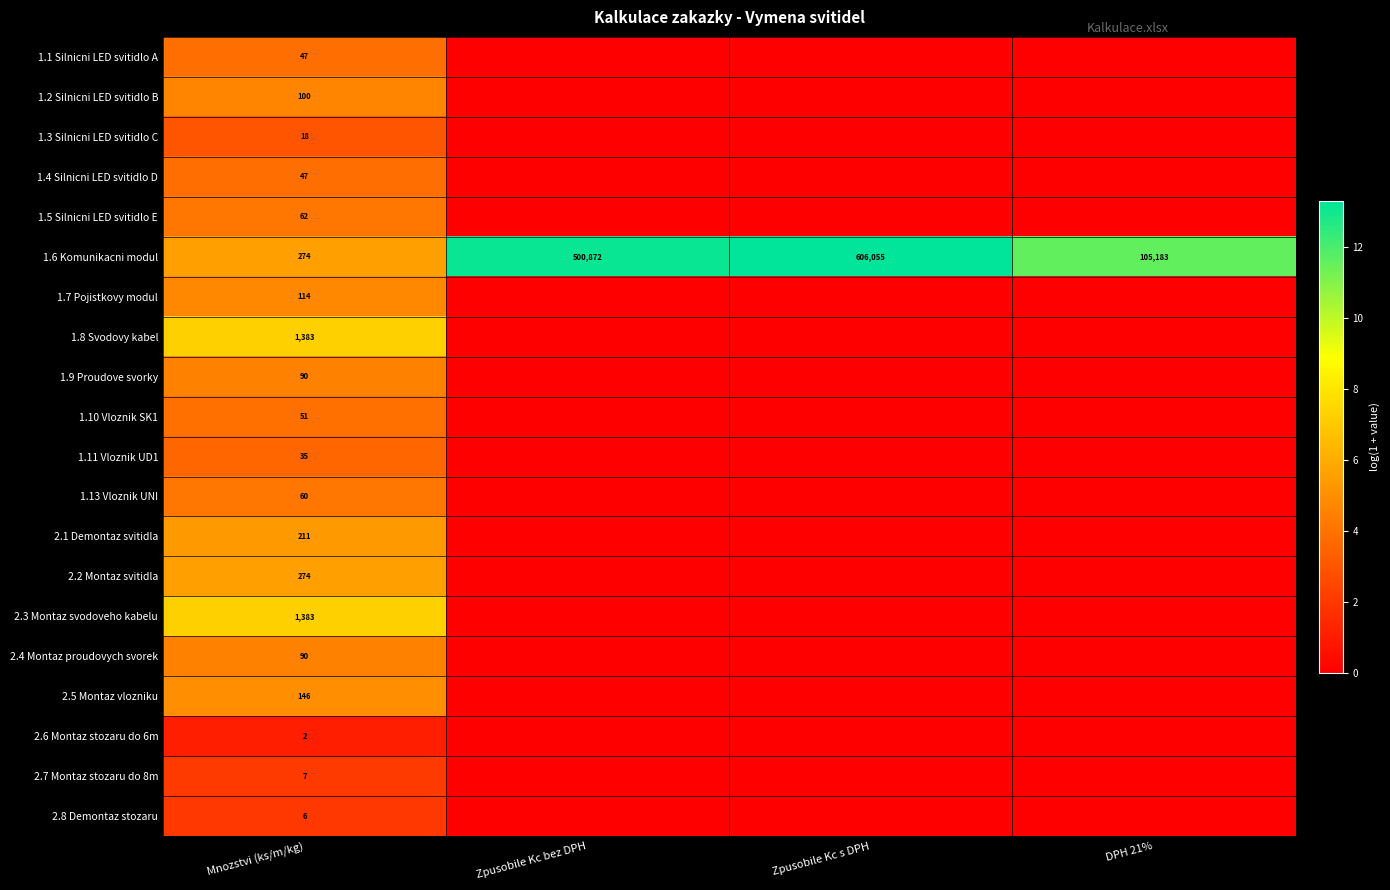

What is the average value of the 1.6 Komunikacni modul series?

303096